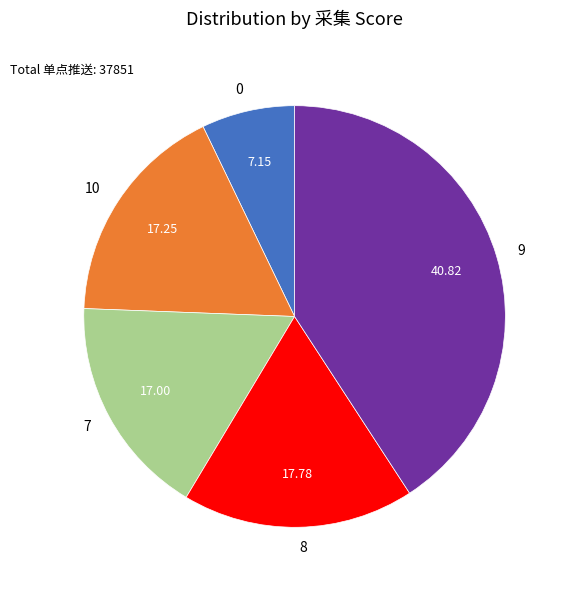

Combined, do 9 and 0 account for over 50%?

No